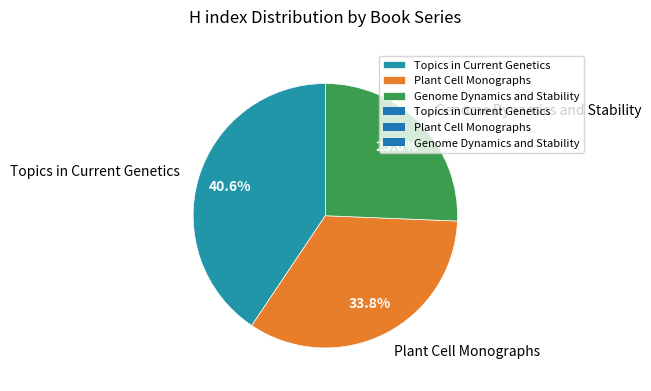

Which category has the smallest portion of the pie?

Genome Dynamics and Stability